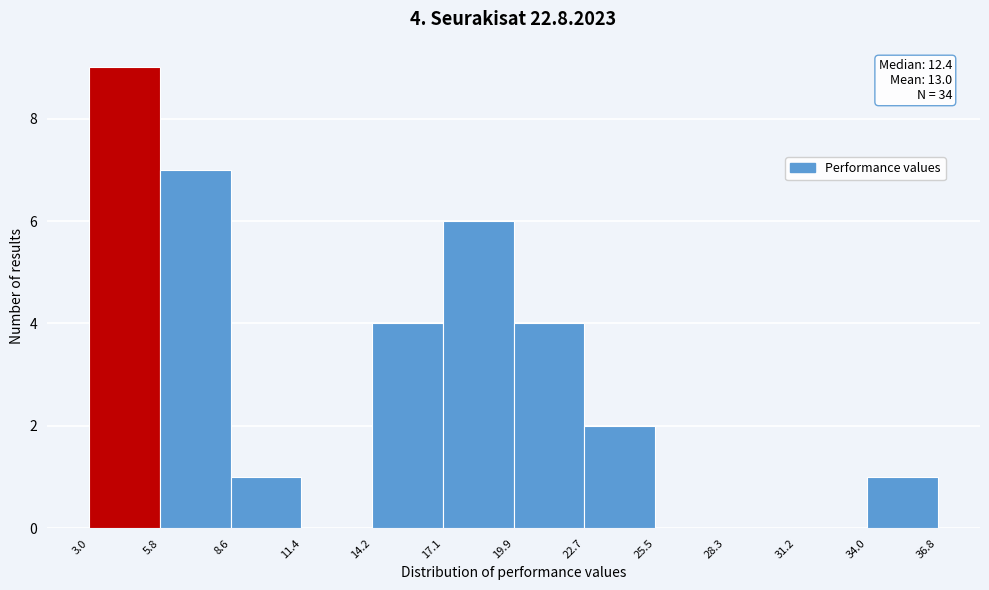

Over which range of the x-axis is the bar tallest?

3.0 to 5.8